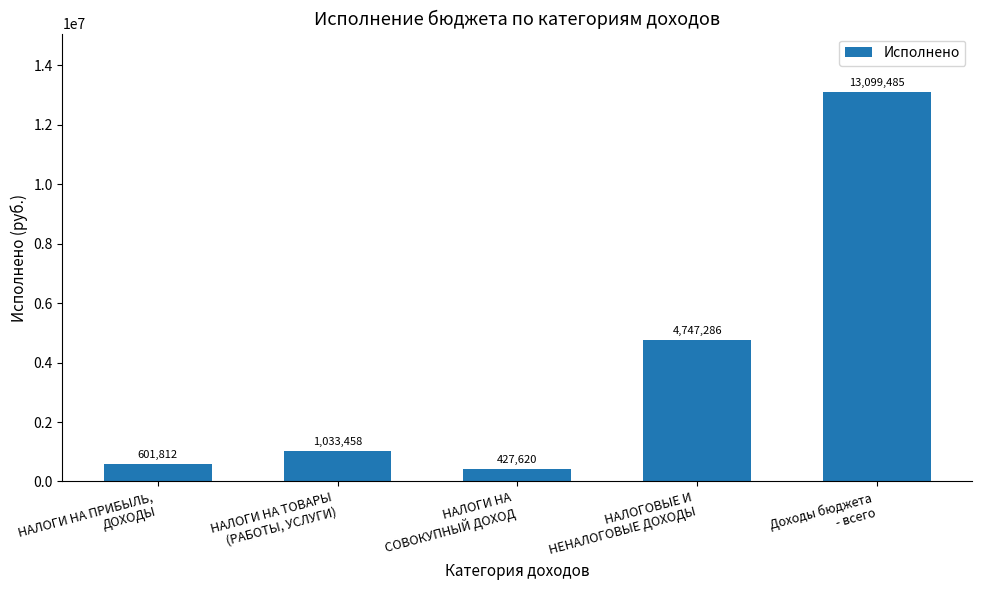

Count the number of categories in the chart.

5